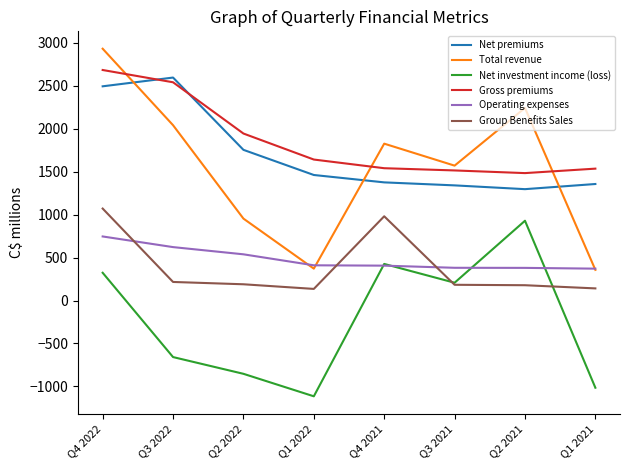

What are all the series names shown in the legend?

Net premiums, Total revenue, Net investment income (loss), Gross premiums, Operating expenses, Group Benefits Sales